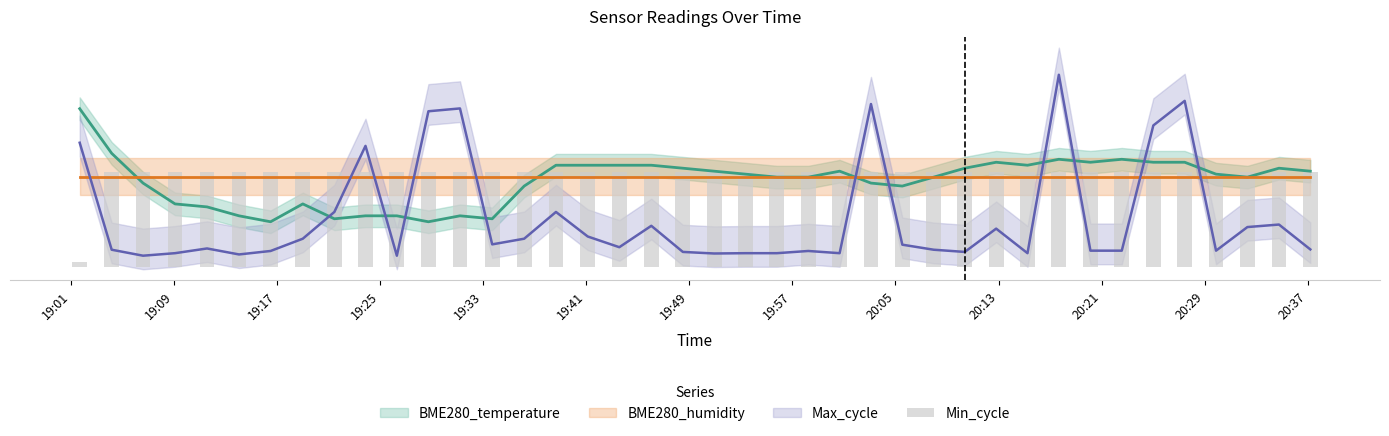

True or false: the data shows 72 at 20:29.

False